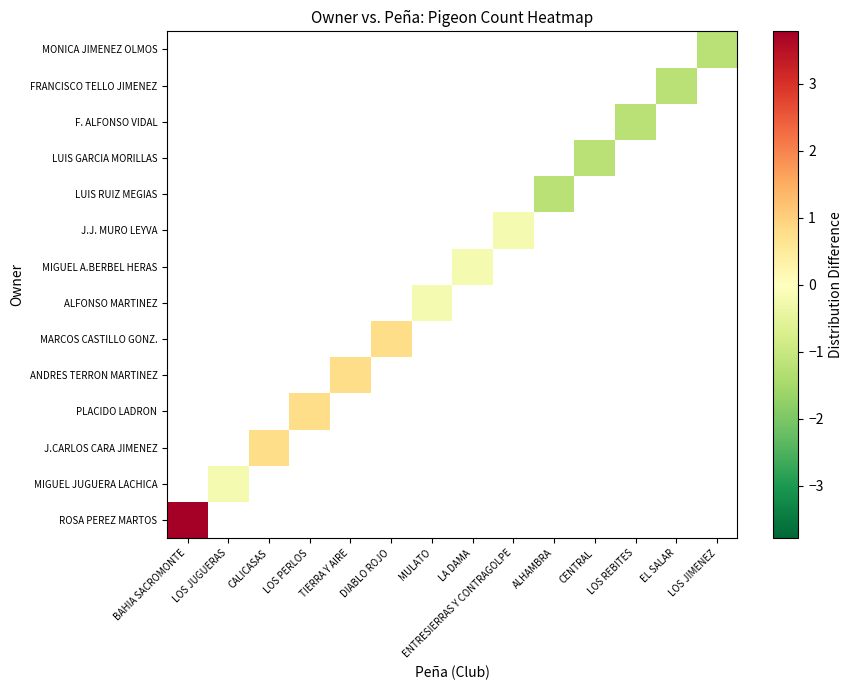

What is the greatest value displayed?

3.8